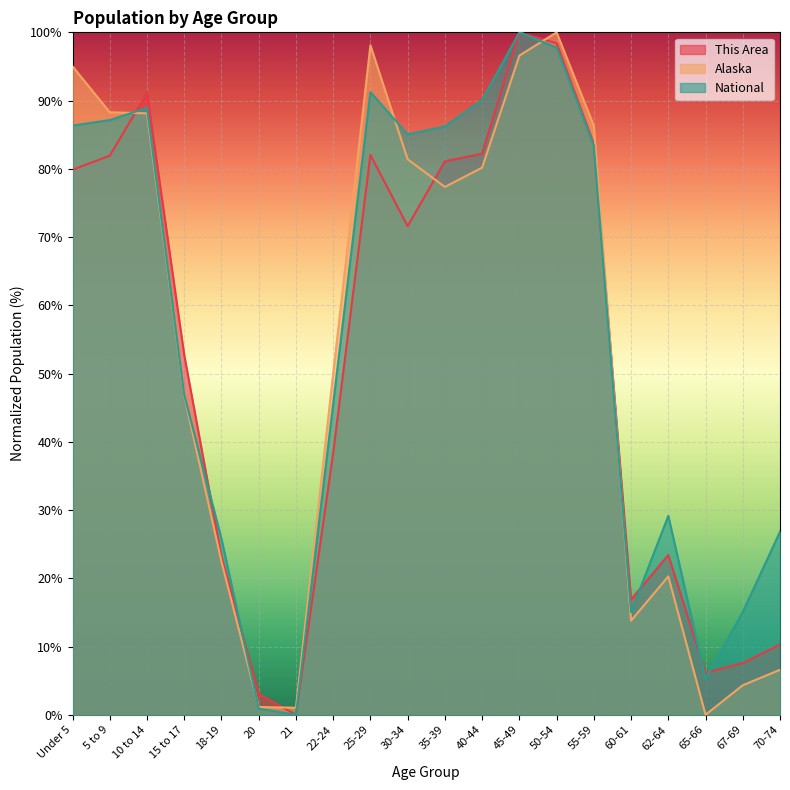

What value does the This Area series have at 20?

3.1